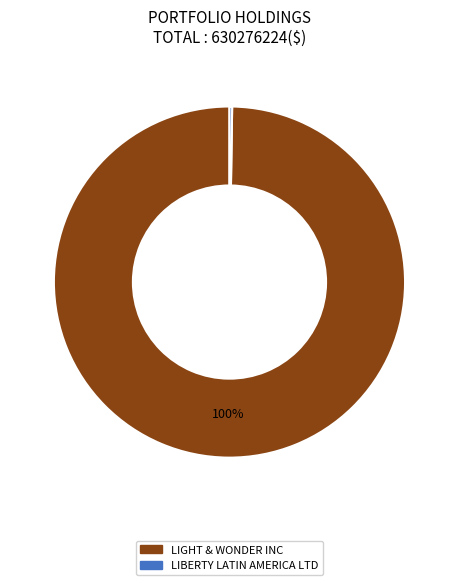

Which category accounts for the majority?

LIGHT & WONDER INC